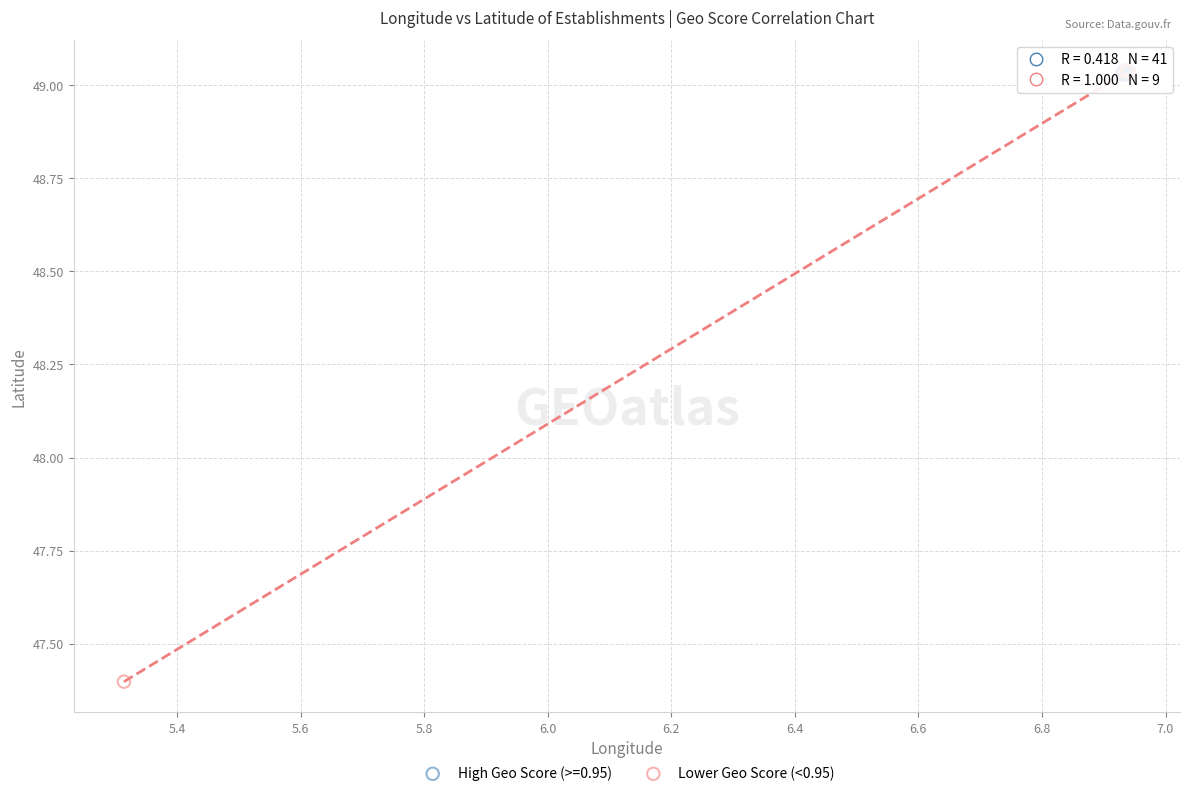

Which series has the widest spread of Y values?

Lower Geo Score (<0.95)